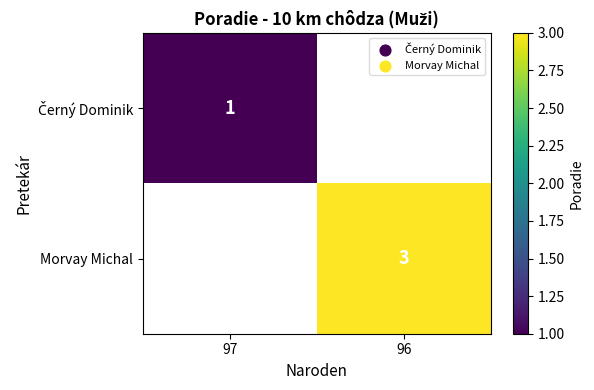

True or false: Morvay Michal has a value of 1 at 96.

False